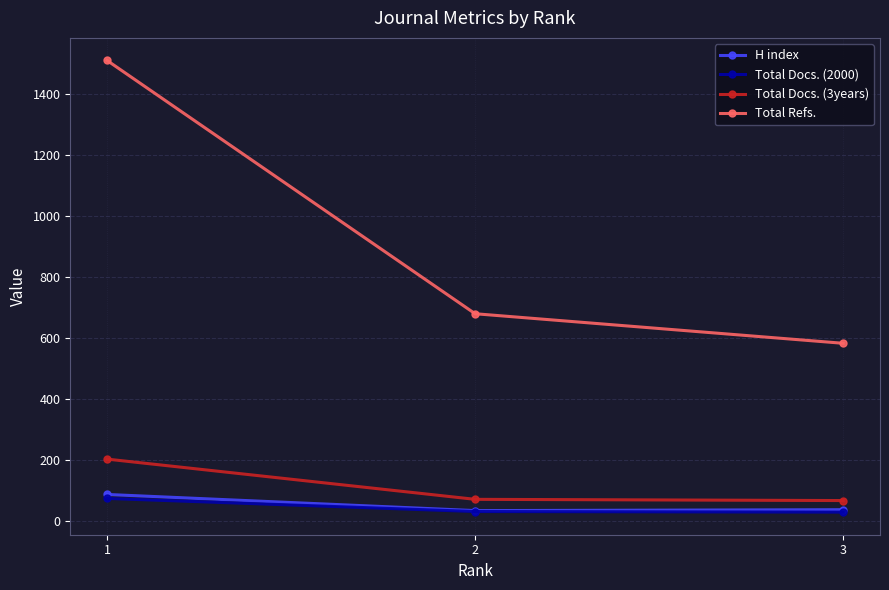

What is the difference between the Total Docs. (3years) values at 3 and 2?

4